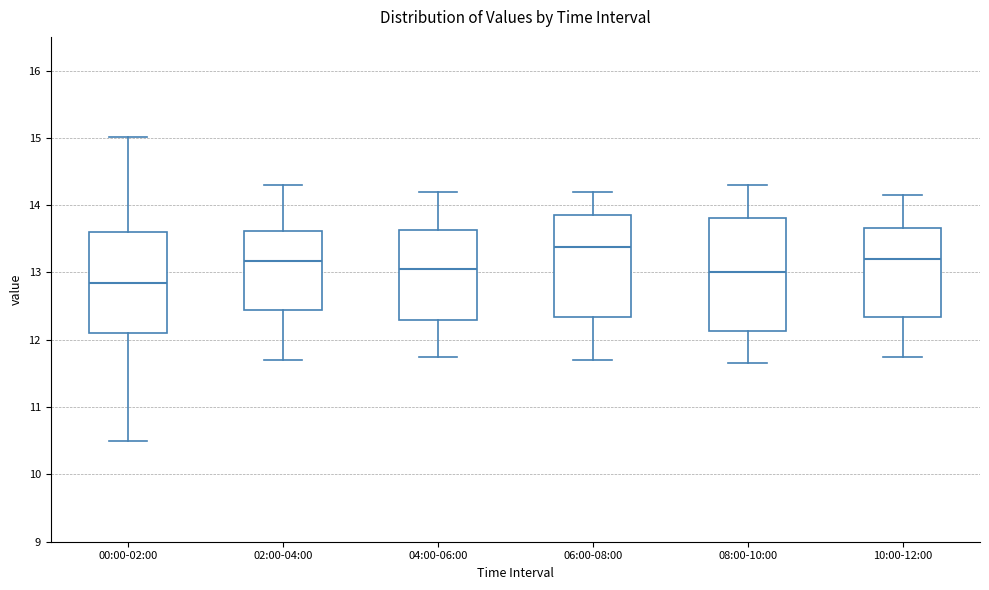

Reading left to right, transcribe this box plot: for each box, give where its median line is, the range the box spans, and where its two whiskers end, as read against the y-axis. The values are not printed on the chart, so give them approximately, as read against the axis.

00:00-02:00: median 12.9, box 12.1 to 13.6, whiskers 10.5 to 15.0
02:00-04:00: median 13.2, box 12.4 to 13.6, whiskers 11.7 to 14.3
04:00-06:00: median 13.1, box 12.3 to 13.6, whiskers 11.8 to 14.2
06:00-08:00: median 13.4, box 12.3 to 13.9, whiskers 11.7 to 14.2
08:00-10:00: median 13.0, box 12.1 to 13.8, whiskers 11.7 to 14.3
10:00-12:00: median 13.2, box 12.3 to 13.7, whiskers 11.8 to 14.2